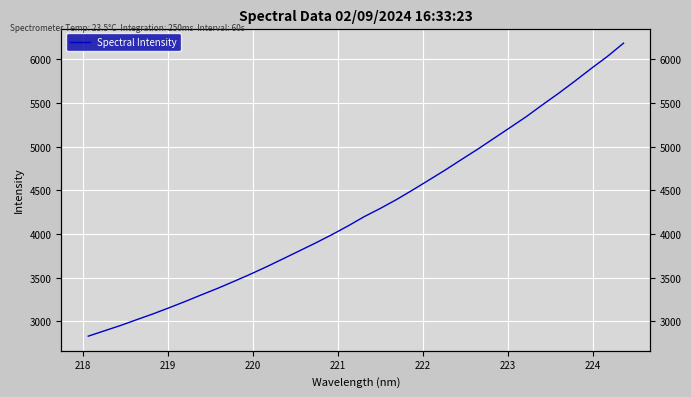

How many data points are above 4199?

17